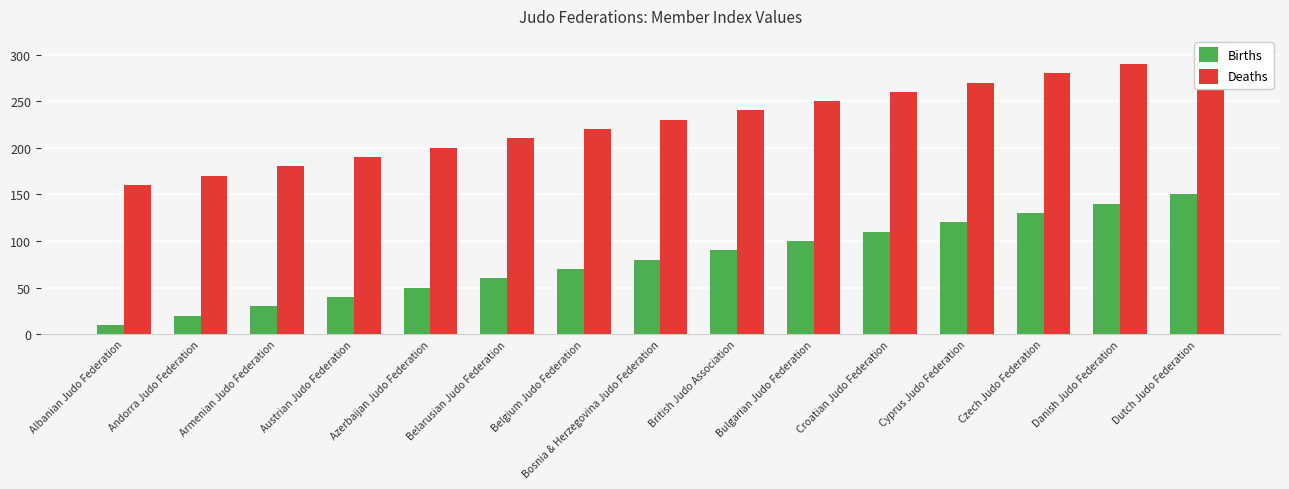

At which label does Deaths reach its minimum?

Albanian Judo Federation